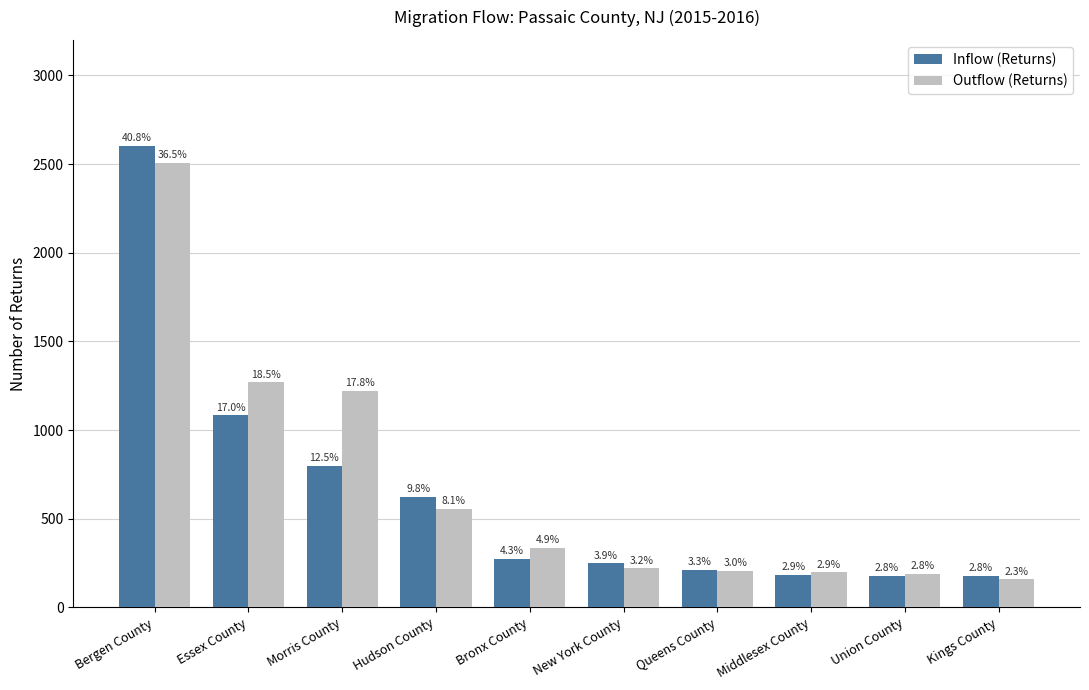

What is the label of the 10th bar from the right?

Bergen County